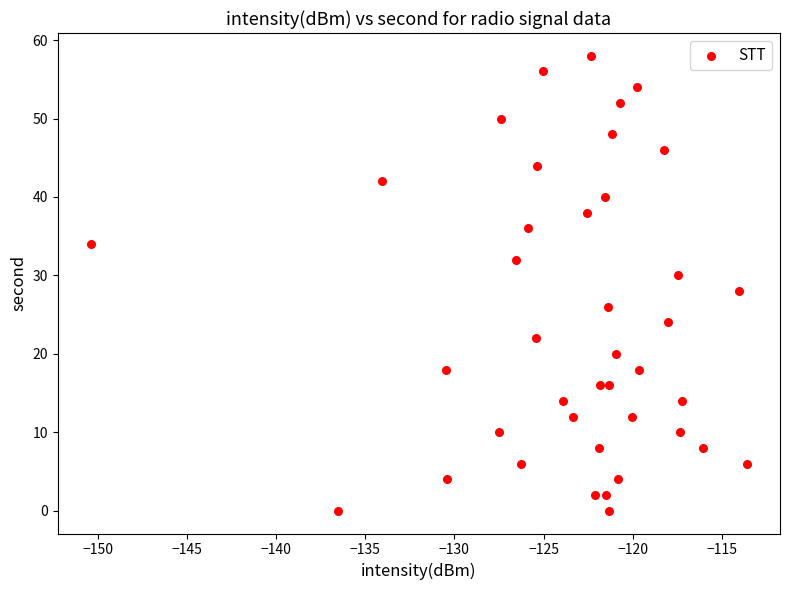

What is the range of Y values (max minus min)?

58